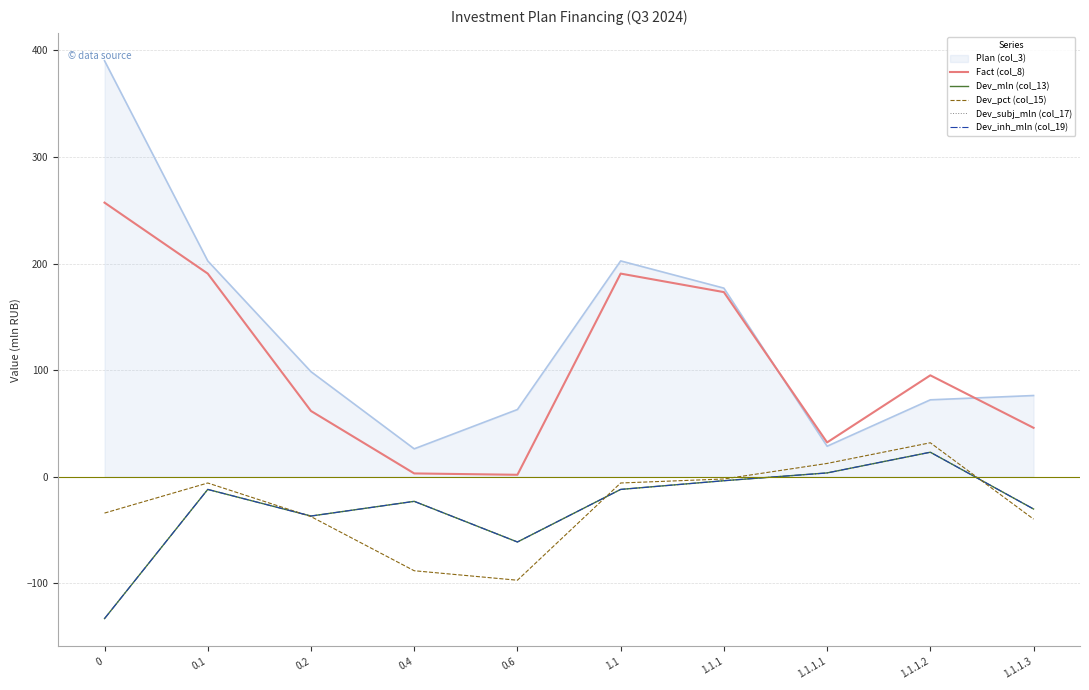

What is the difference between the Dev_inh_mln (col_19) values at 1.1.1.1 and 1.1.1?

7.3